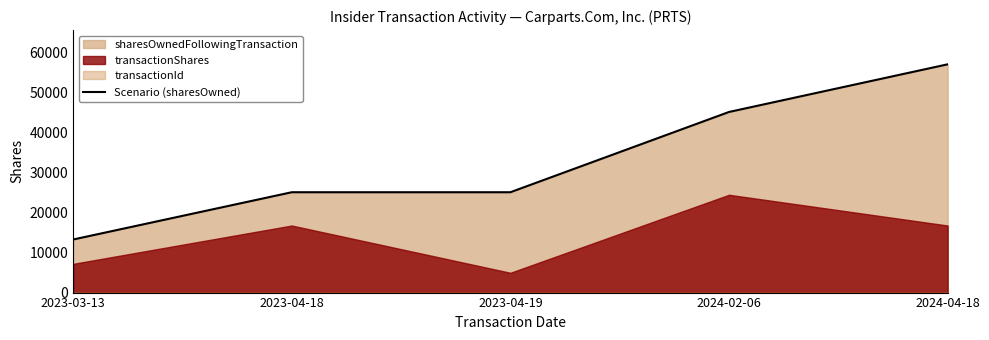

What is the sum of the values at 2024-04-18 and 2023-04-18?

82253